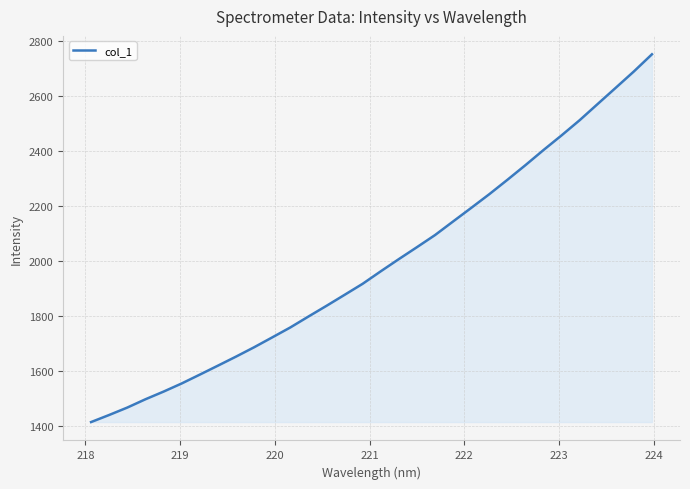

What is the difference between the maximum and minimum values?

1336.1